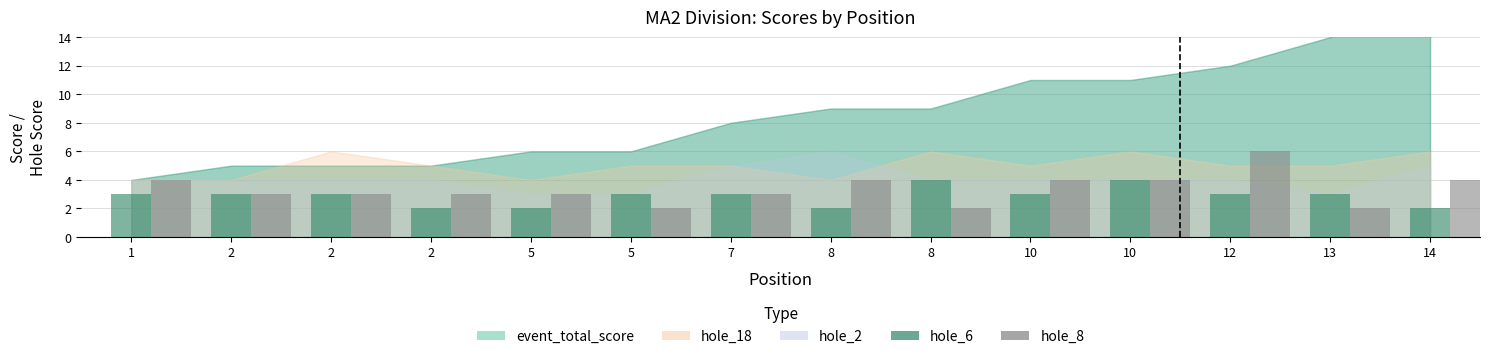

At which category is the sum across all series the highest?

12